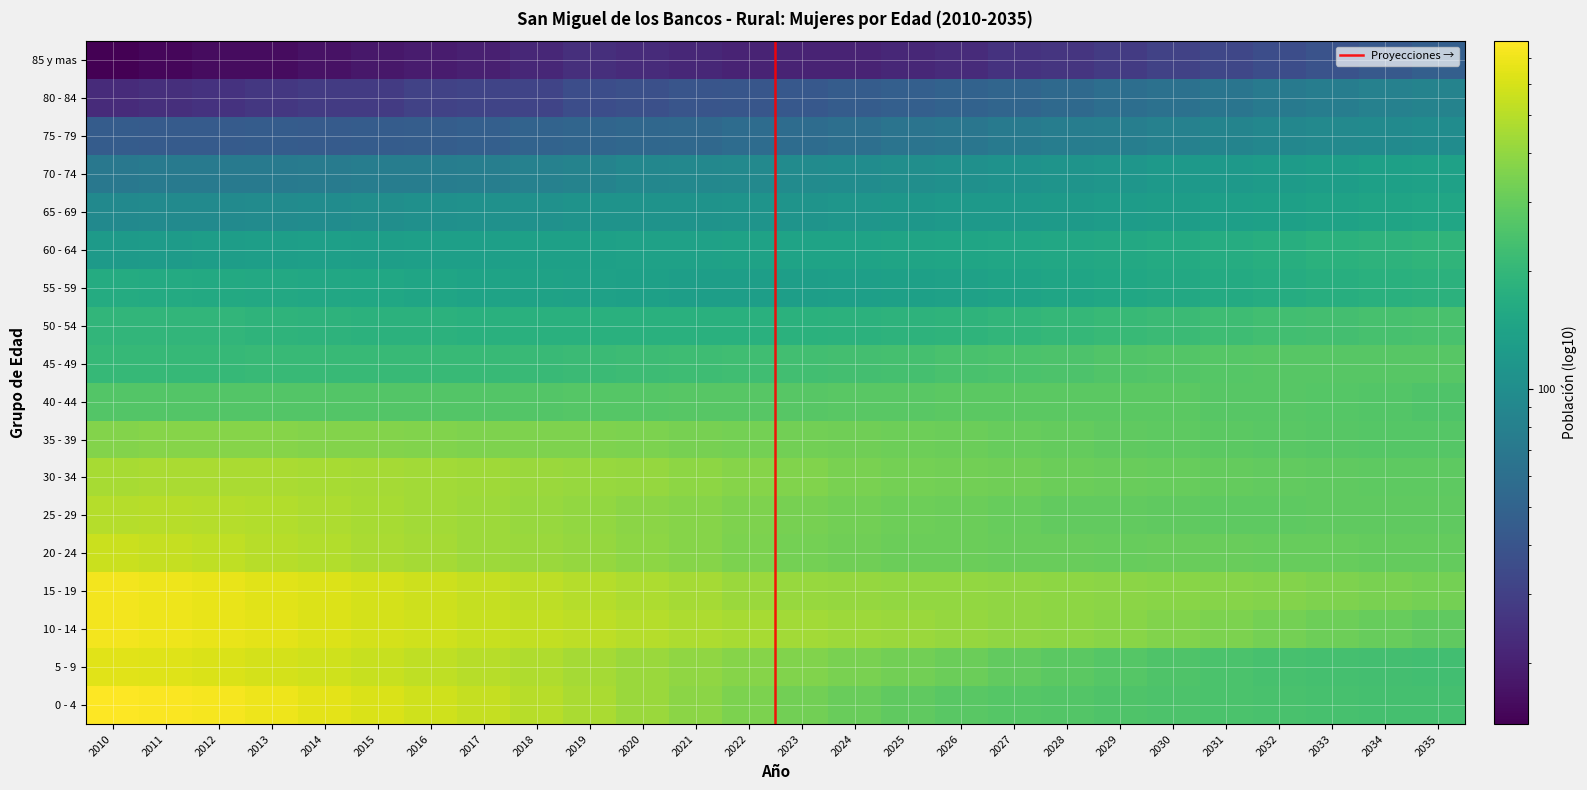

Between 2021 and 2034, which series saw the biggest shift?

10 - 14